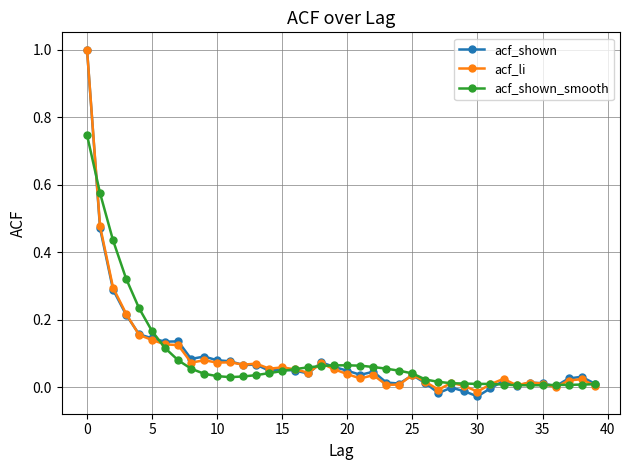

True or false: acf_li has more than 0 points higher than both neighbors.

True